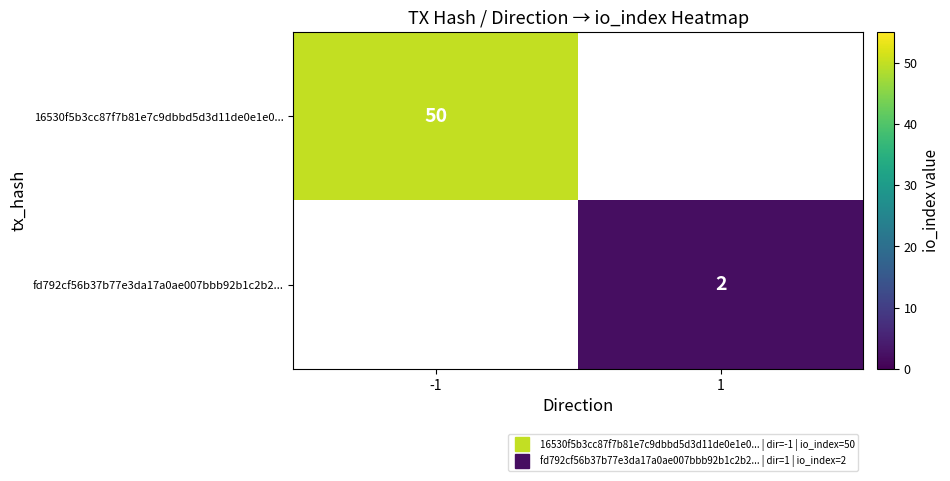

Is the value of fd792cf56b37b77e3da17a0ae007bbb92b1c2b2... at -1 greater than the value of 16530f5b3cc87f7b81e7c9dbbd5d3d11de0e1e0... at 1?

No